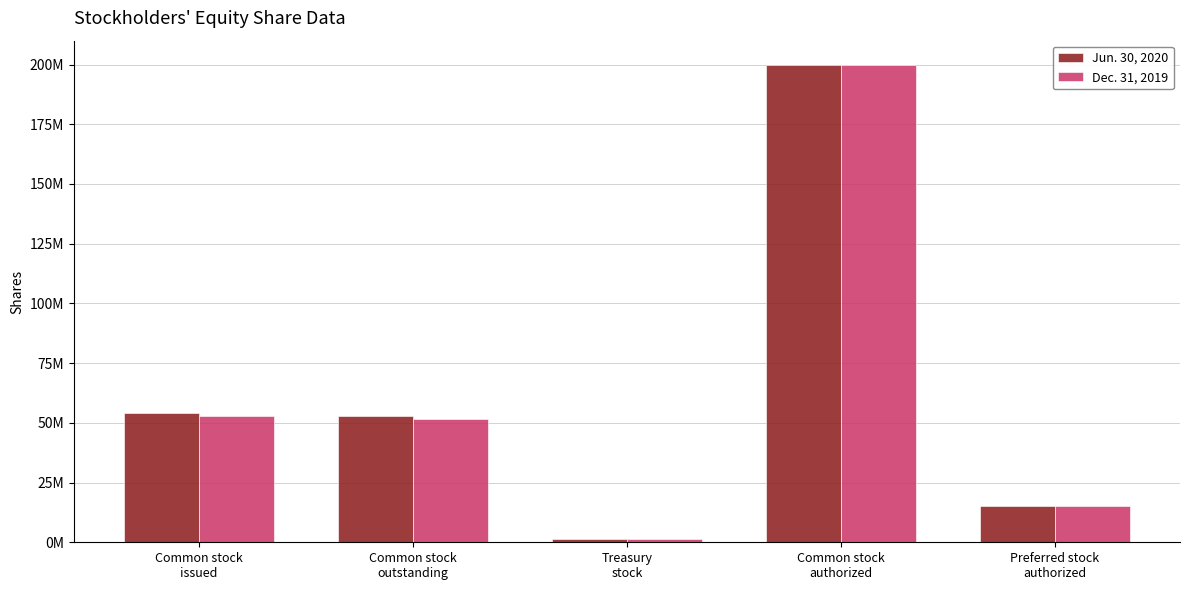

Does the chart contain stacked bars?

No